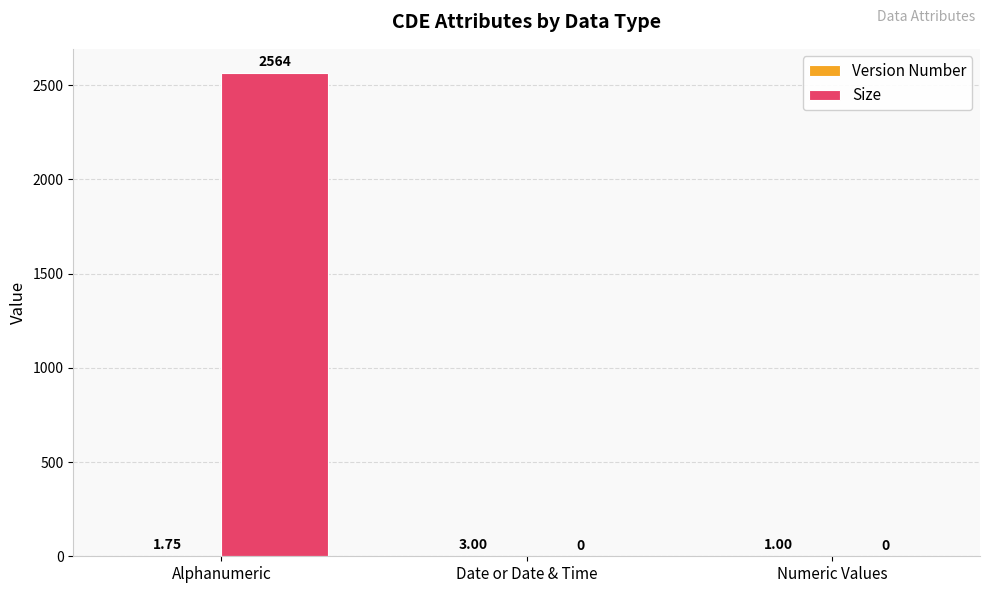

Between Alphanumeric and Date or Date & Time, which series saw the biggest shift?

Size